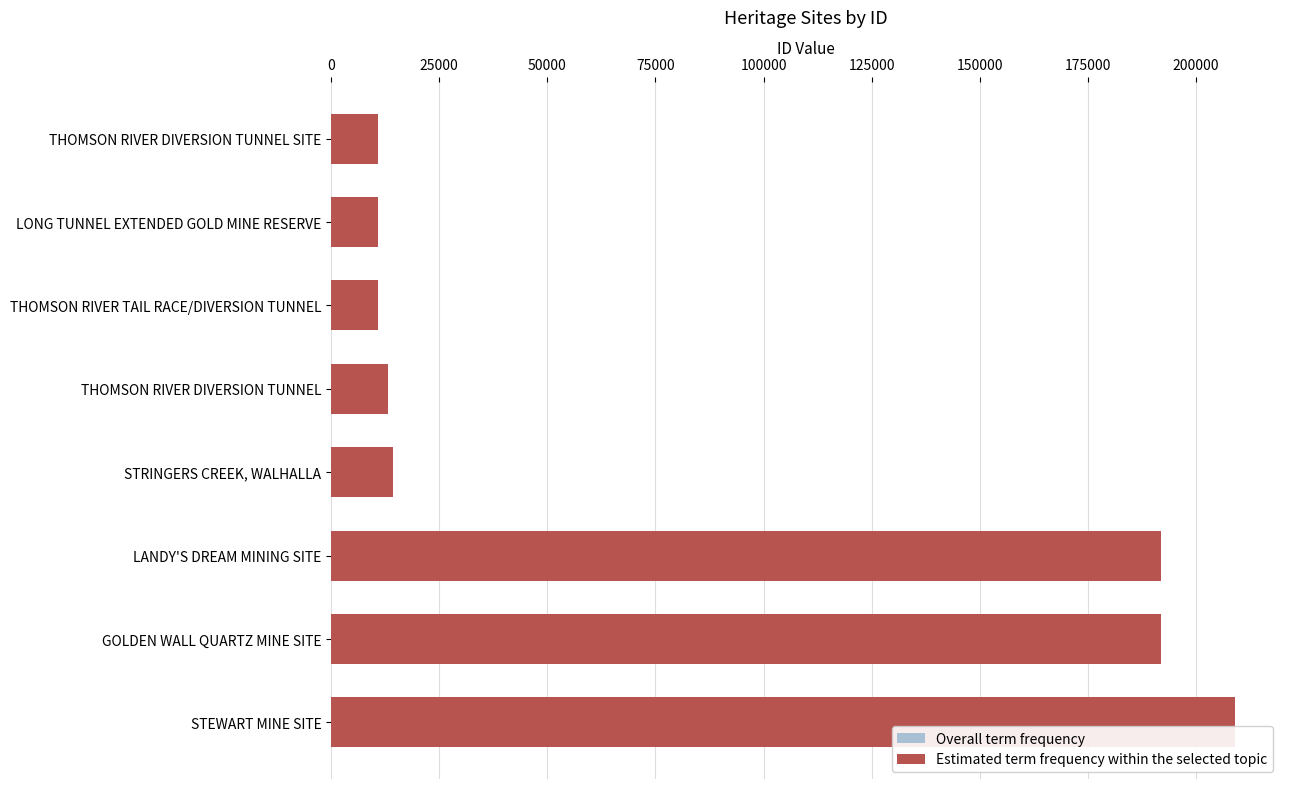

How many bars are there in total?

16